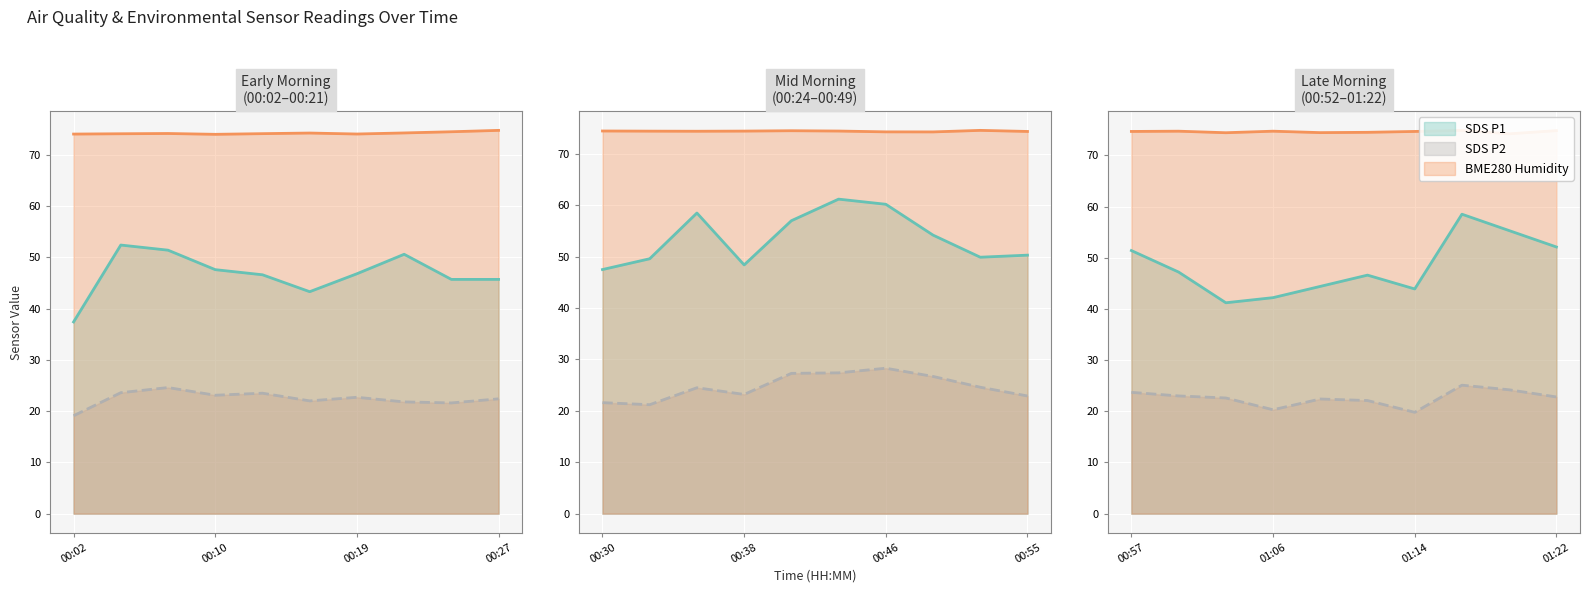

Reading right to left, what are all the values shown in this chart?

SDS_P1: 52.1	55.3	58.5	43.9	46.6	44.4	42.2	41.2	47.2	51.4	50.3	49.9	54.2	60.2	61.2	57.0	48.4	58.5	49.6	47.5	45.7	45.7	50.6	46.8	43.3	46.6	47.6	51.4	52.4	37.4
SDS_P2: 22.8	24.2	25.1	19.8	22.1	22.4	20.3	22.6	23.0	23.7	22.9	24.6	26.7	28.3	27.4	27.3	23.2	24.5	21.2	21.6	22.4	21.6	21.8	22.7	22.0	23.5	23.1	24.6	23.6	19.1
BME280_humidity: 74.8	74.2	74.9	74.7	74.5	74.4	74.7	74.4	74.7	74.7	74.4	74.6	74.3	74.3	74.5	74.5	74.4	74.4	74.4	74.5	74.8	74.5	74.3	74.1	74.2	74.1	74.0	74.2	74.1	74.0